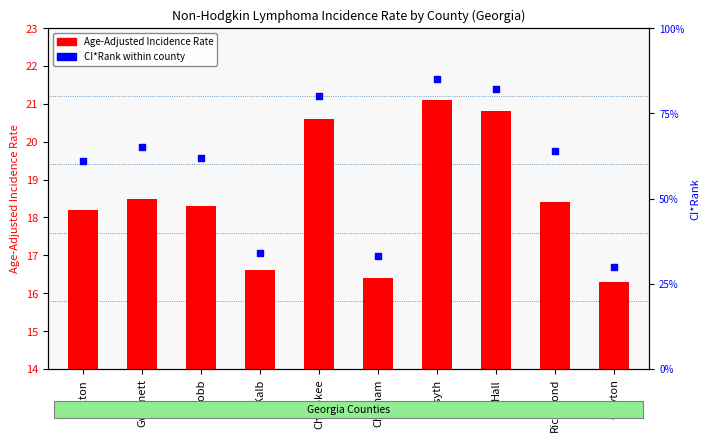

Which series has the largest Y range (max minus min)?

CI*Rank